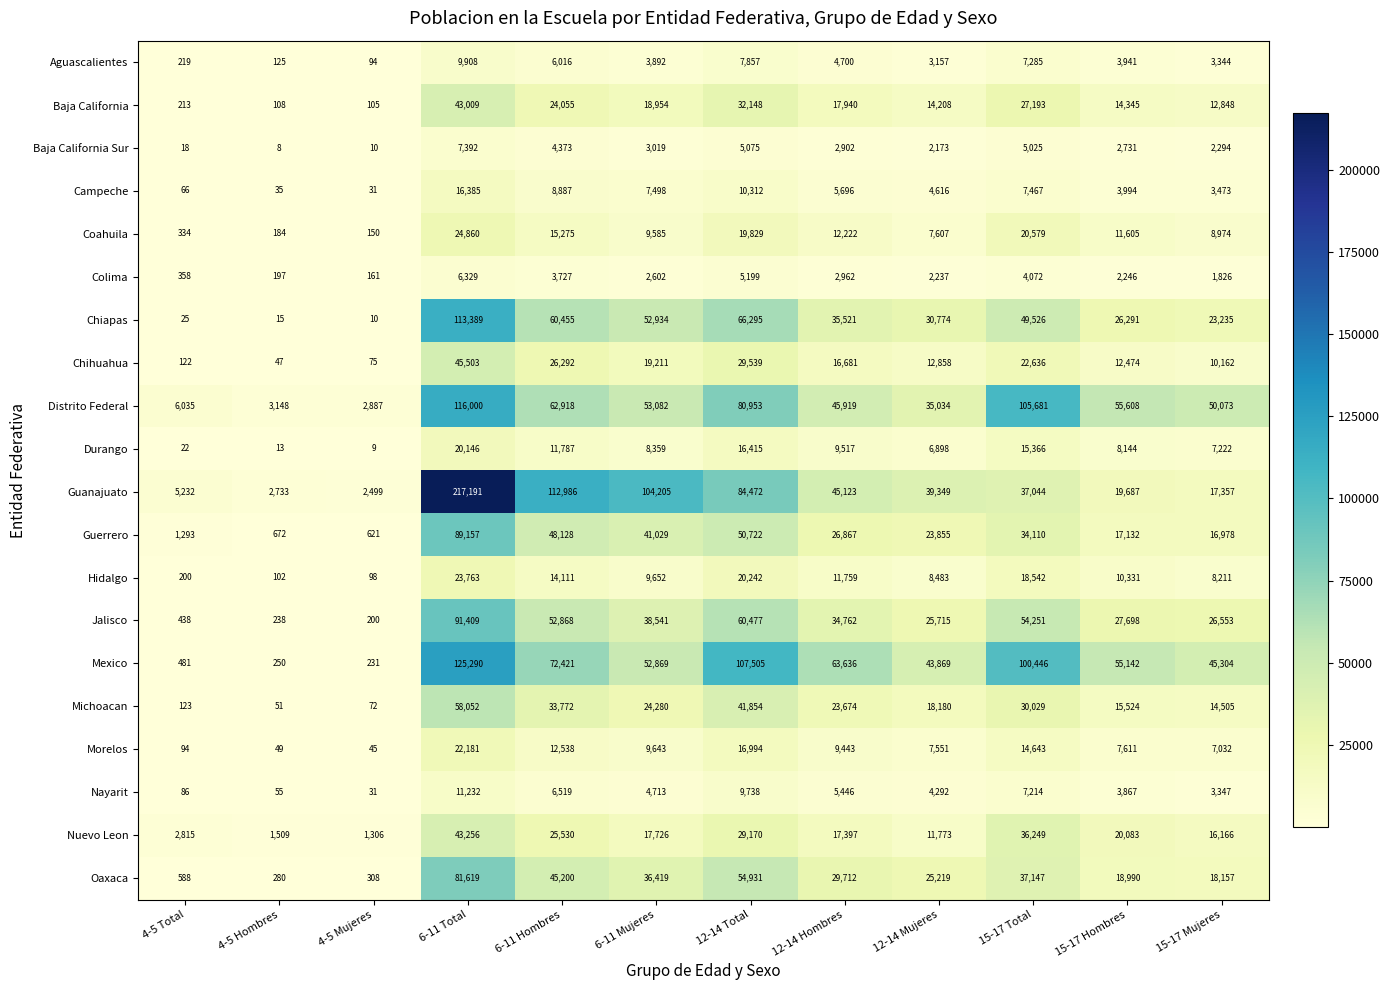

At which category is the sum across all series the highest?

6-11 Total